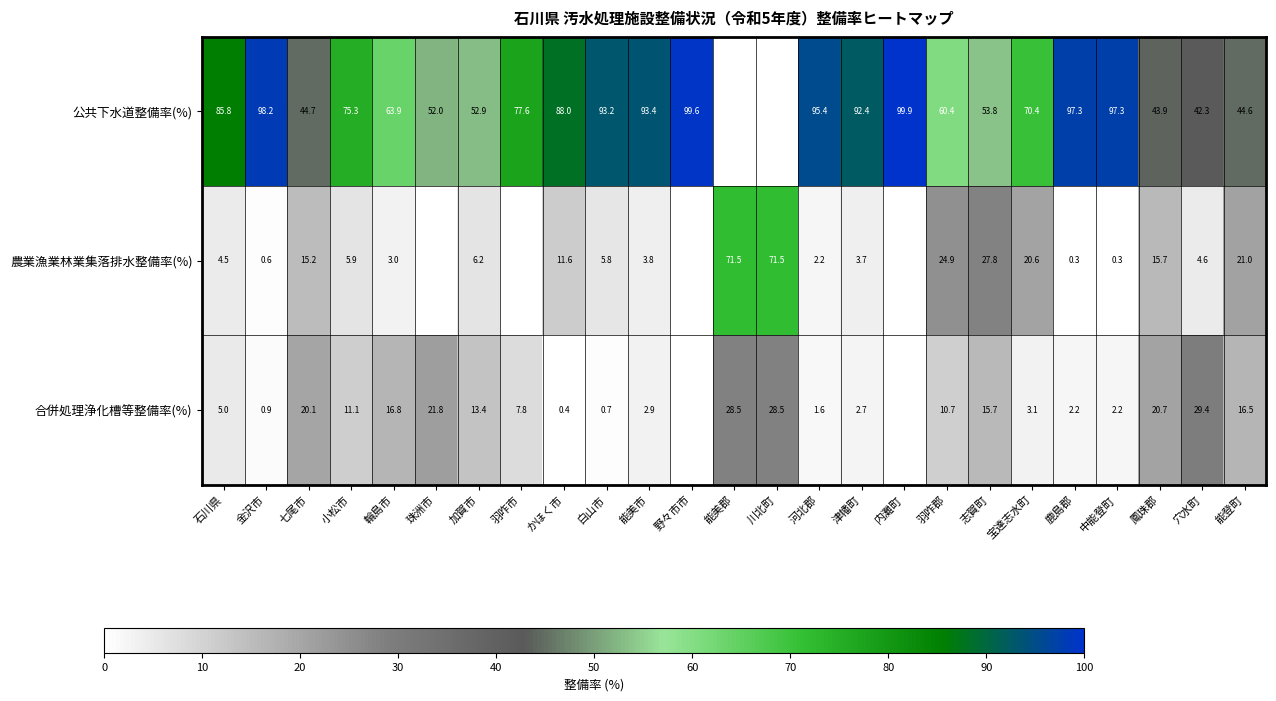

Between 羽咋郡 and 志賀町, which series saw the biggest shift?

公共下水道整備率(%)